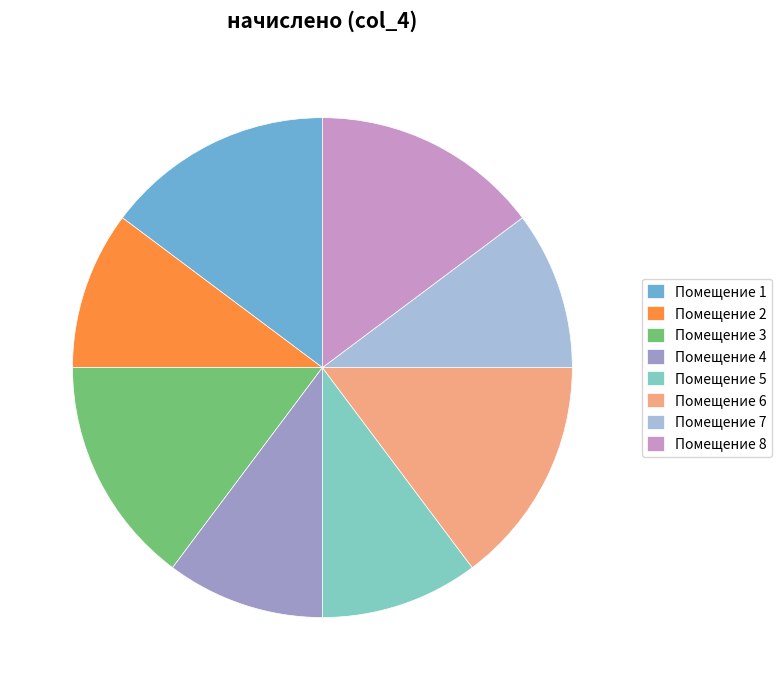

How many slices are in this pie chart?

8